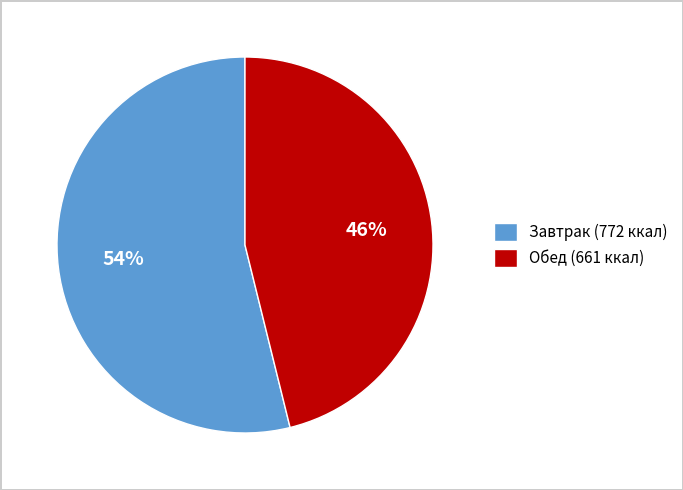

Is there a majority slice in this chart?

Yes